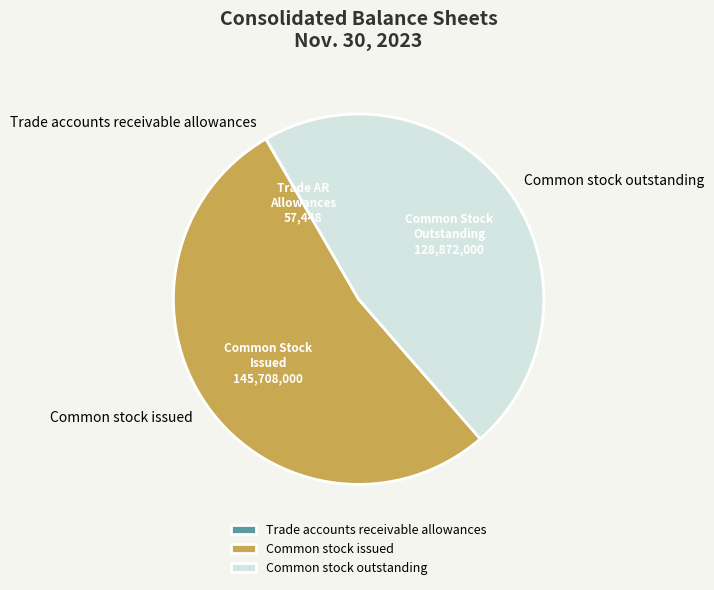

Is there a majority slice in this chart?

Yes